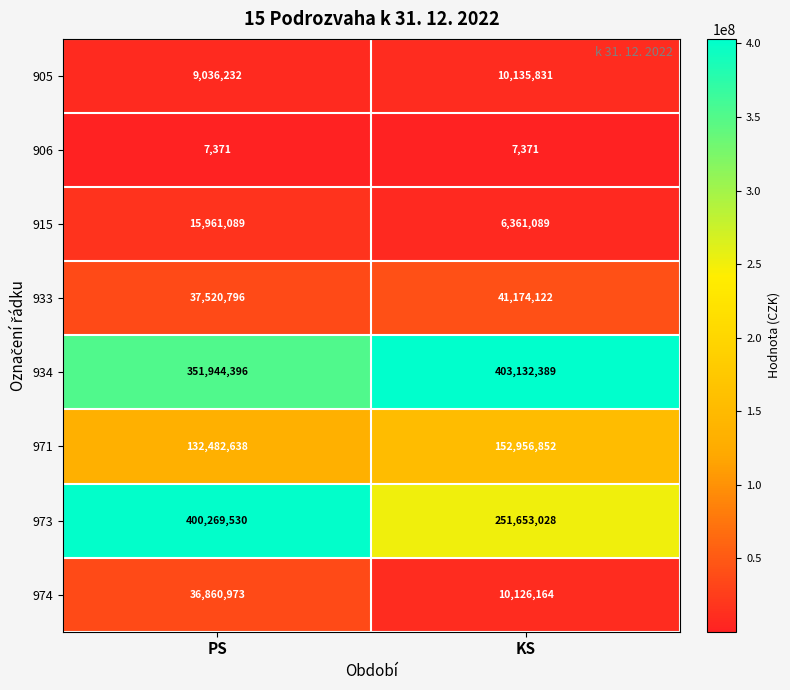

Count the number of categories in the chart.

2